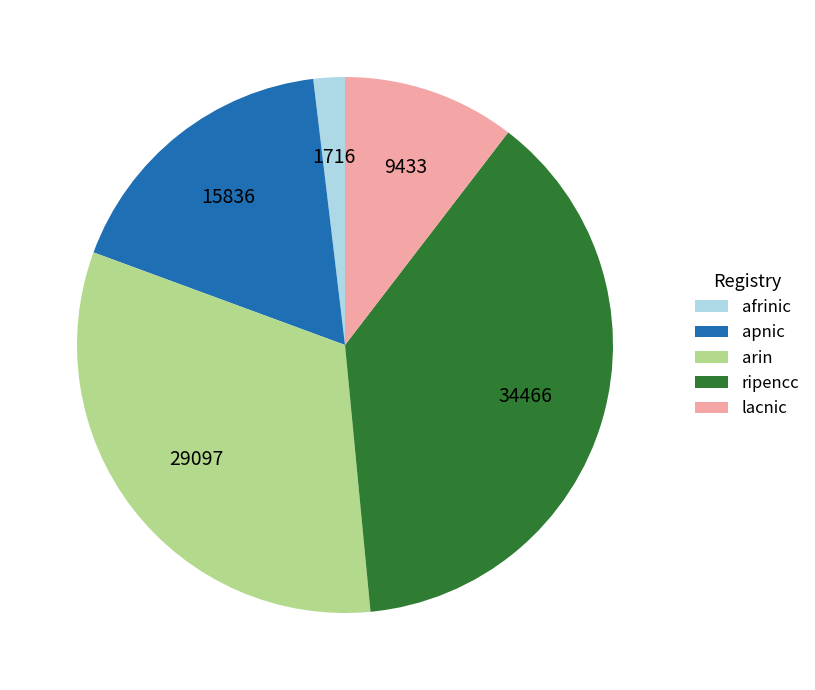

Rank the categories by value from highest to lowest.

ripencc, arin, apnic, lacnic, afrinic